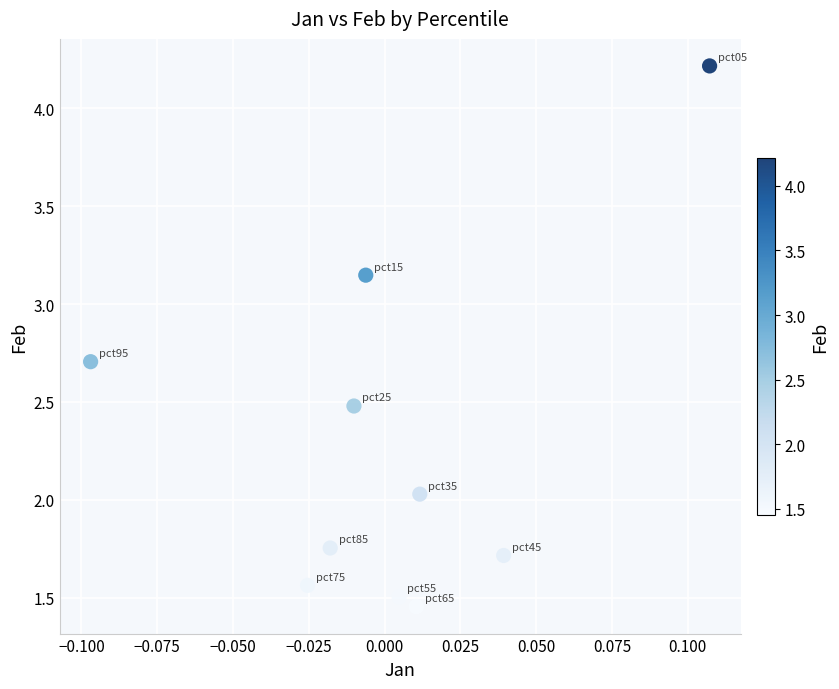

What is the average Y value?

2.3